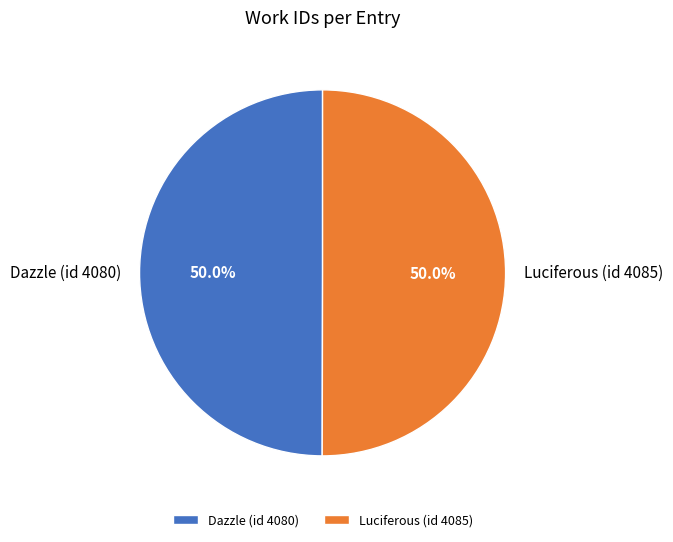

To the nearest percent, what portion does Luciferous (id 4085) represent?

50%